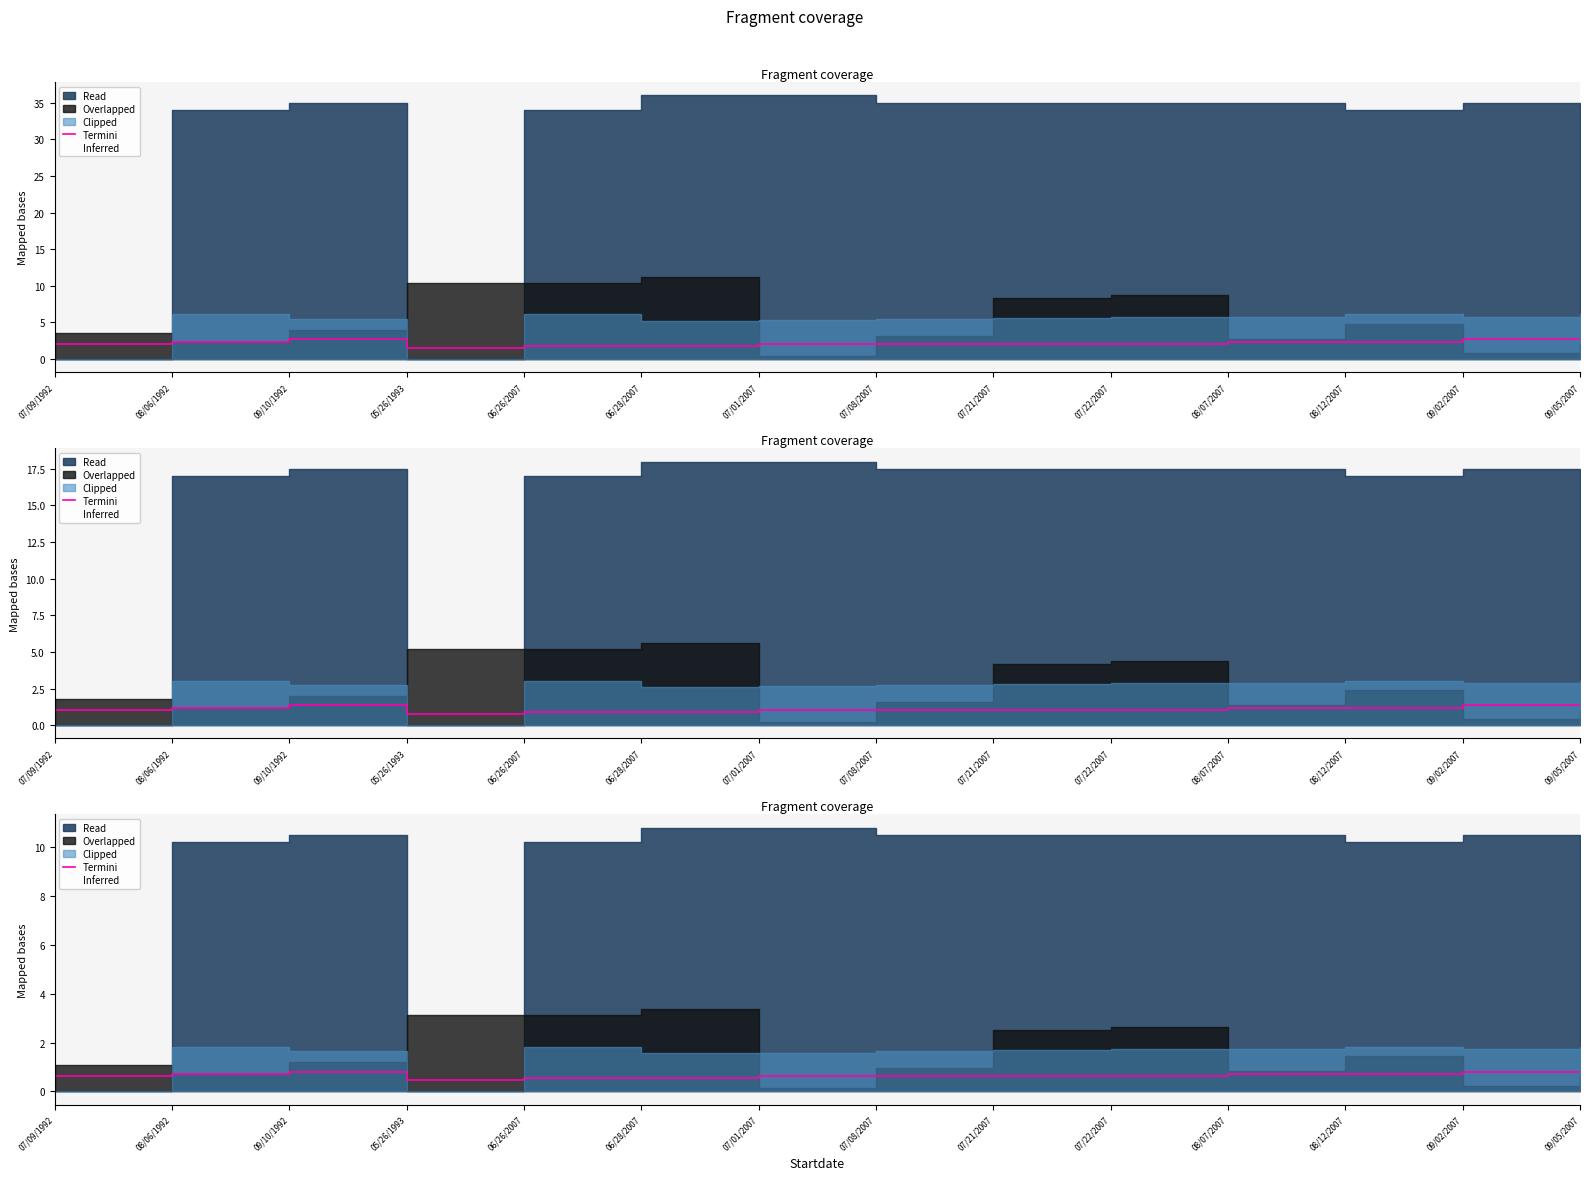

Reading left to right, extract all data points from this chart.

0.6	0.7	0.8	0.4	0.5	0.5	0.6	0.6	0.6	0.6	0.7	0.7	0.8	0.8